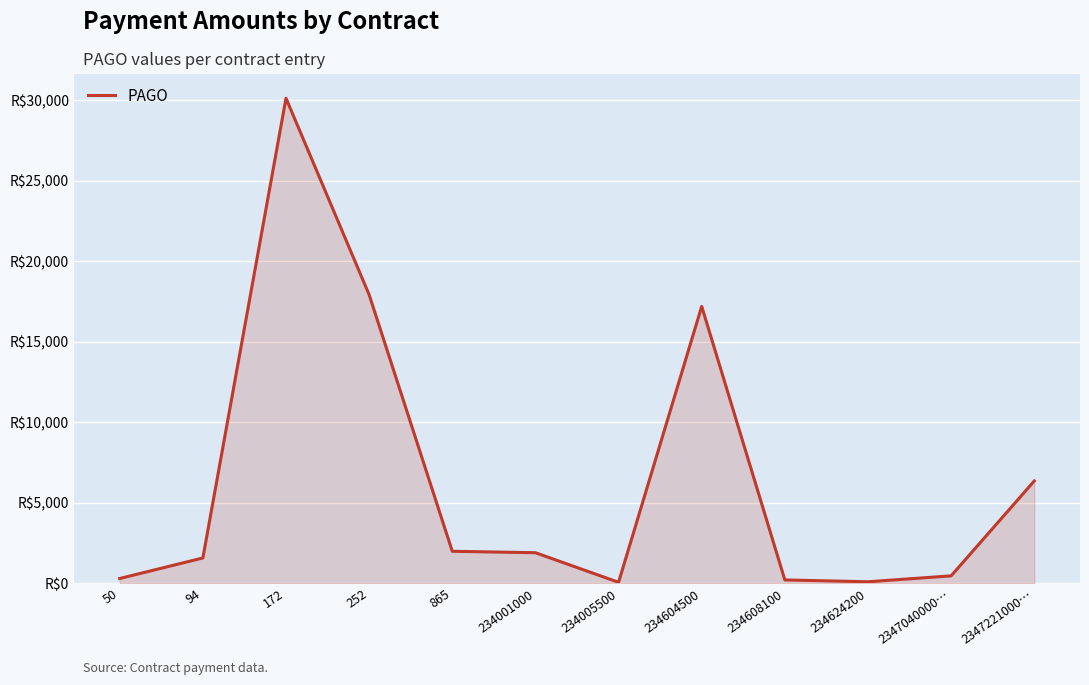

What is the sum of all values?

78170.9